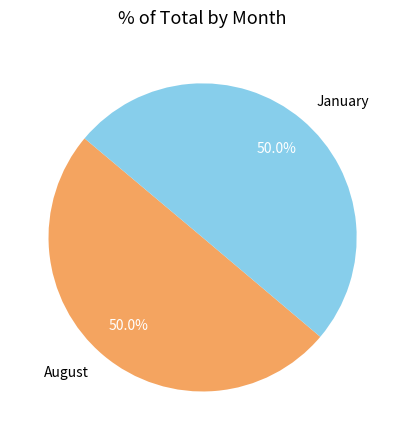

What is the ratio of the value at August to the value at January?

1.0